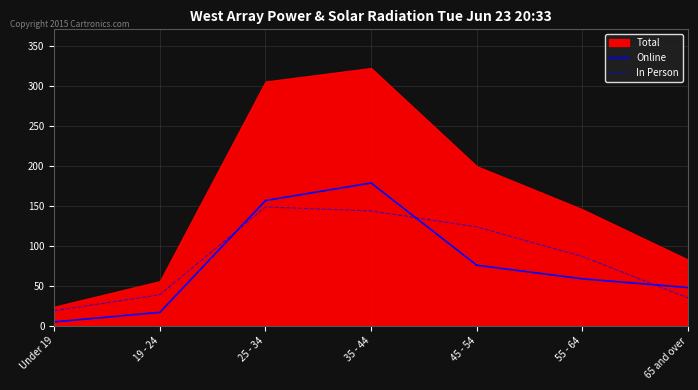

At which label is Online closest to 92?

45 - 54